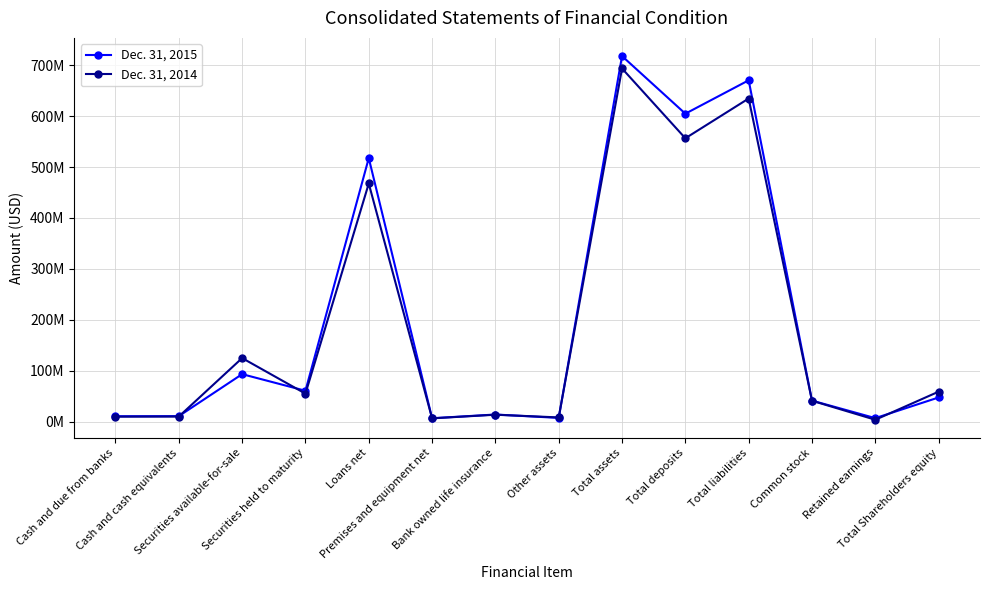

After their last crossing, which series has the higher values: Dec. 31, 2014 or Dec. 31, 2015?

Dec. 31, 2014